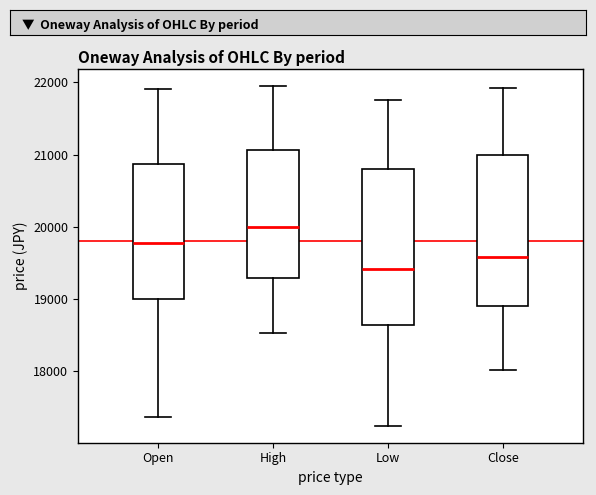

Reading left to right, read every box against the y-axis: the position of its median line, the range the box covers, and the ends of its whiskers. The values are not printed on the chart, so give them approximately, as read against the axis.

Open: median 19800, box 19000 to 20900, whiskers 17400 to 21900
High: median 20000, box 19300 to 21100, whiskers 18500 to 22000
Low: median 19400, box 18600 to 20800, whiskers 17300 to 21800
Close: median 19600, box 18900 to 21000, whiskers 18000 to 21900